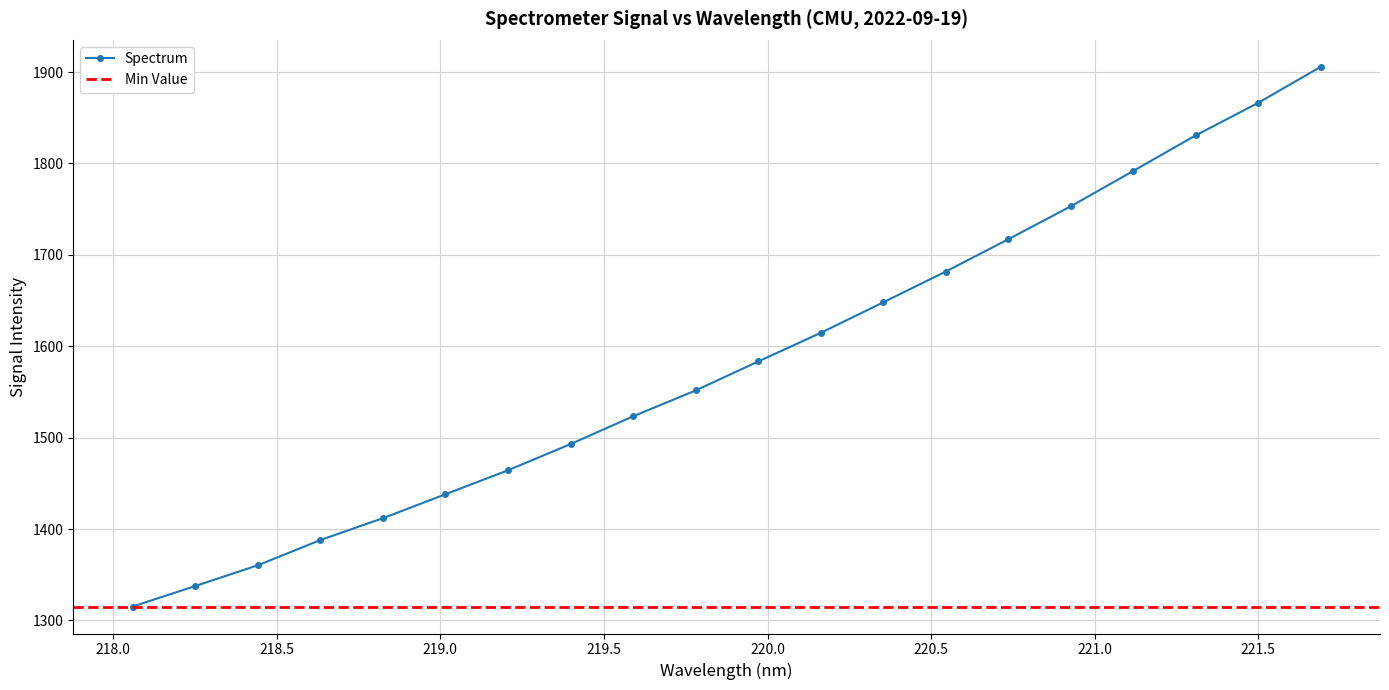

What is the sum of all values?

31675.5